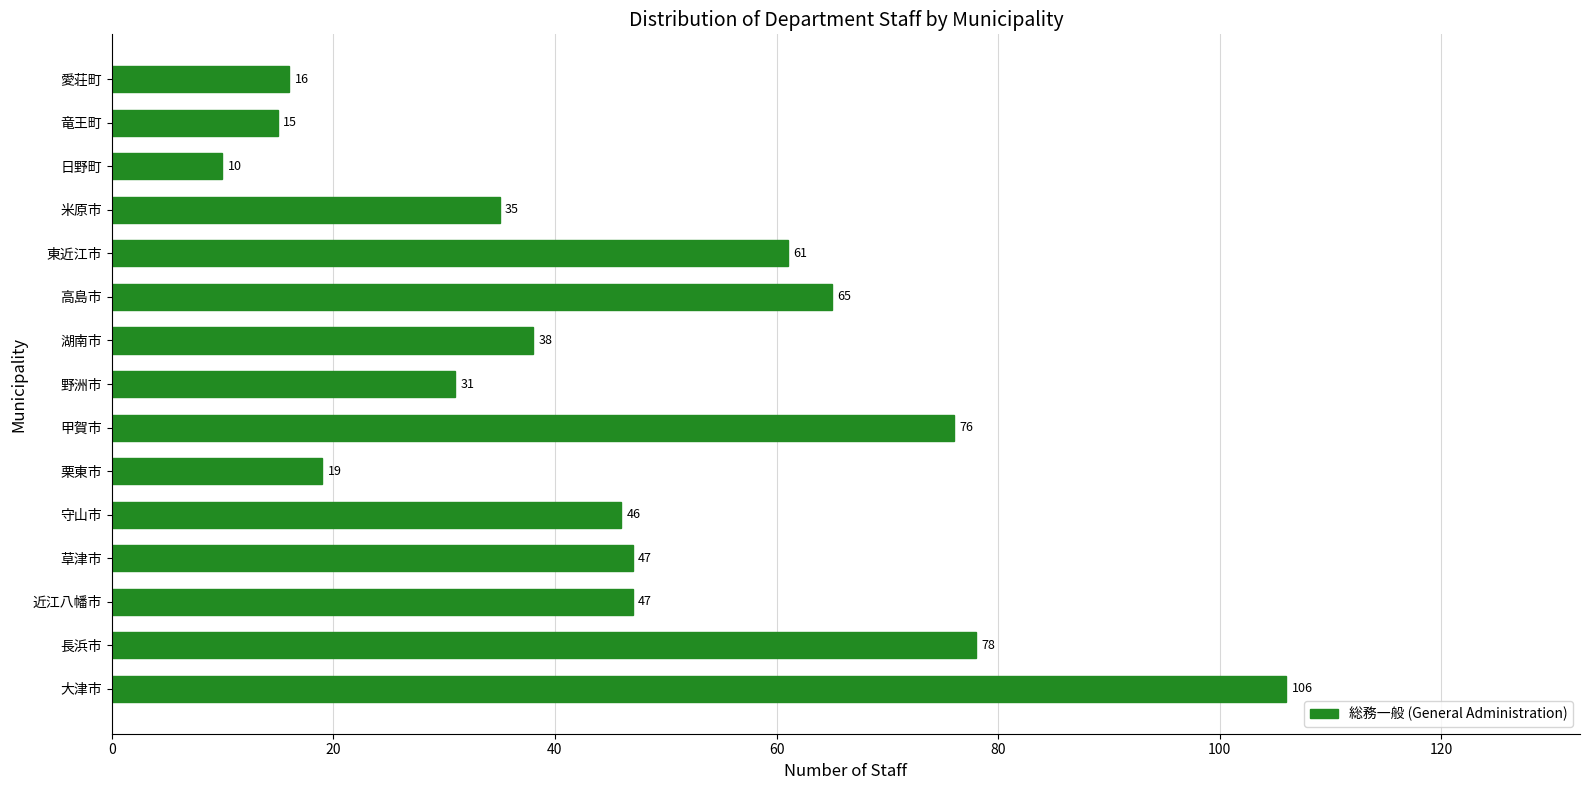

At which category does the chart reach its minimum across all series?

日野町